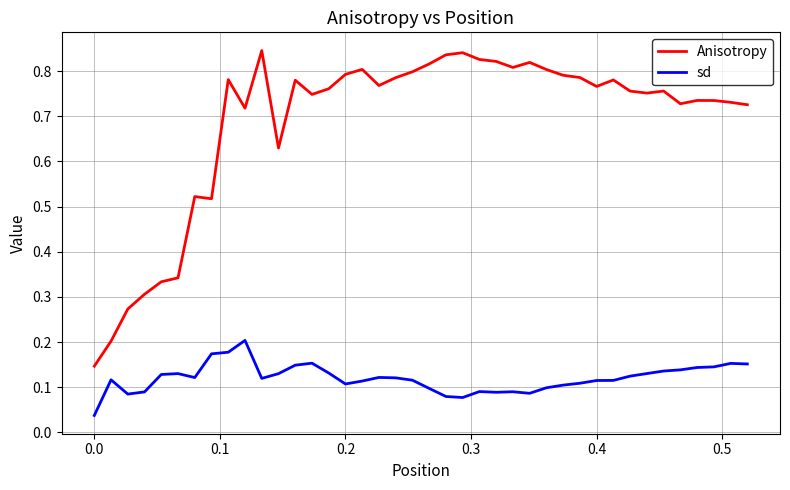

True or false: sd has more than 1 interior local peaks.

True